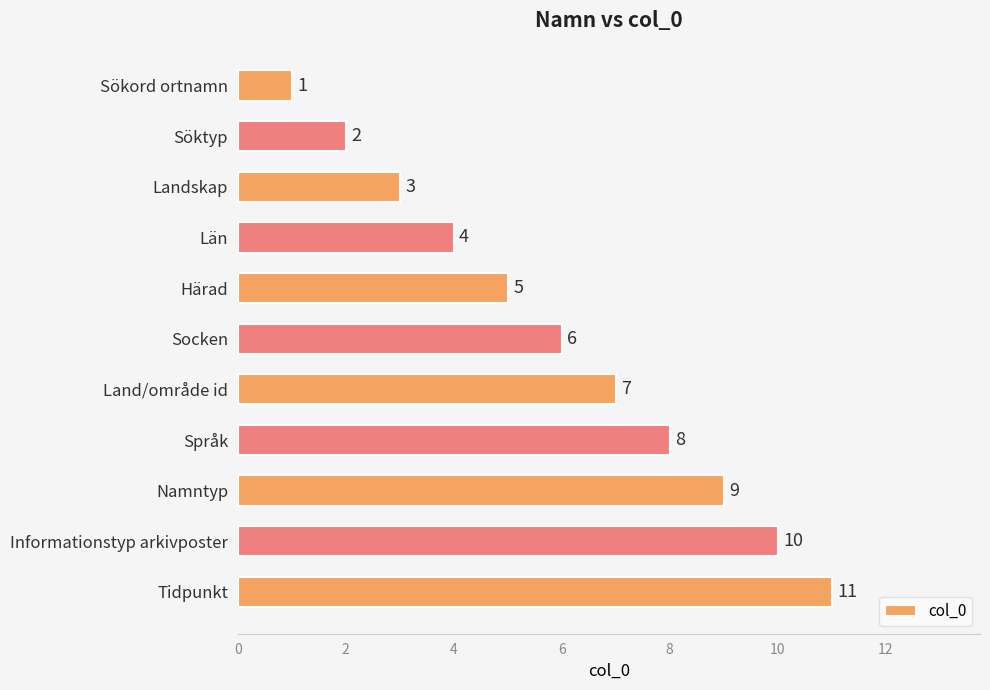

Approximately how many times larger is the value at Härad compared to Land/område id?

0.7